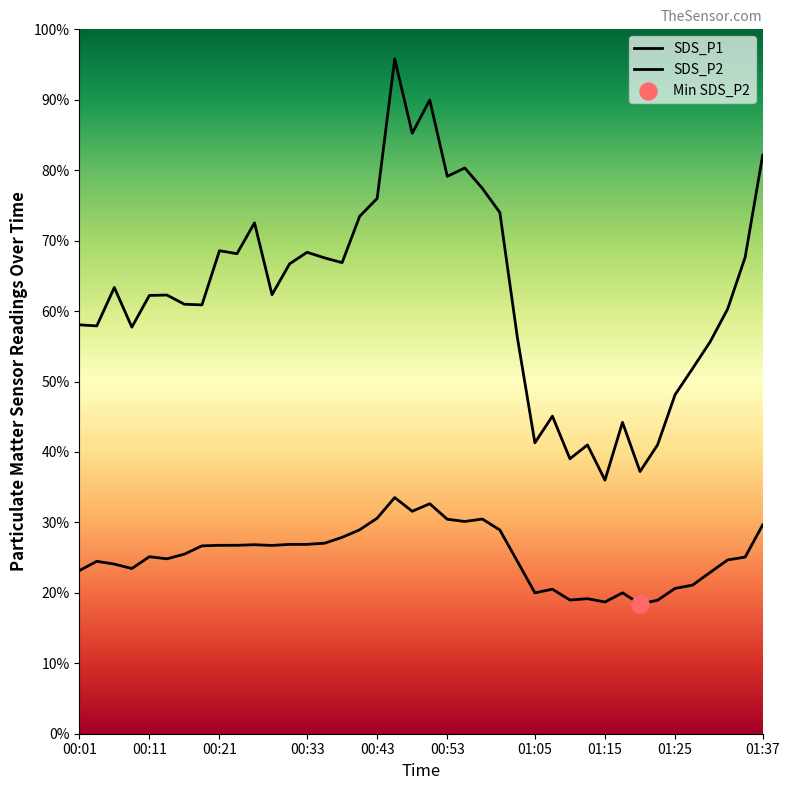

Which series contains the lowest Y value?

SDS_P2